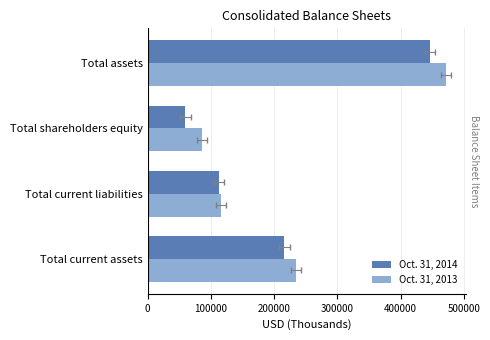

The value of Oct. 31, 2014 at 100000 is 203184. True or false?

False